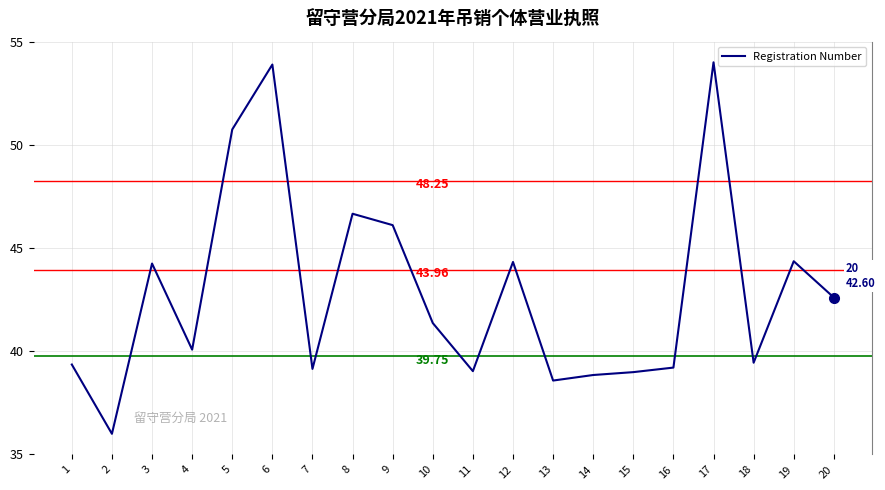

What is the difference between the values at 8 and 17?

7.3